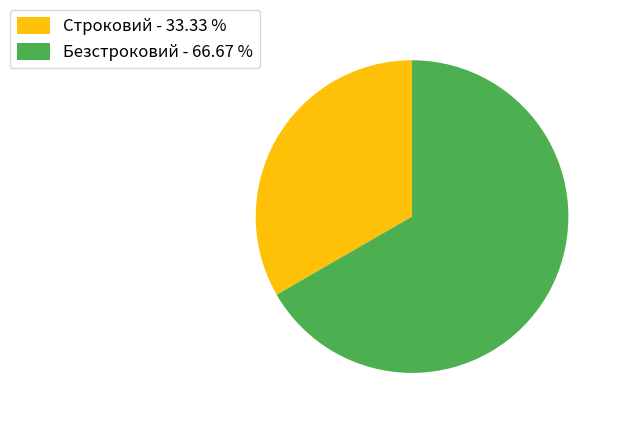

Combined, do Строковий - 33.33 % and Безстроковий - 66.67 % account for over 50%?

Yes